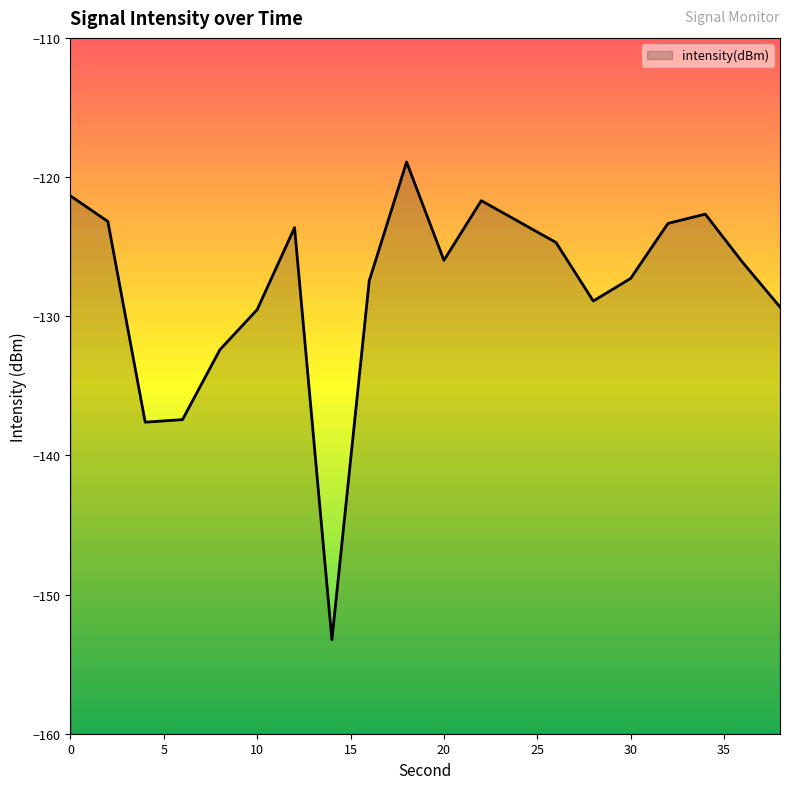

At which category does the chart reach its minimum across all series?

14